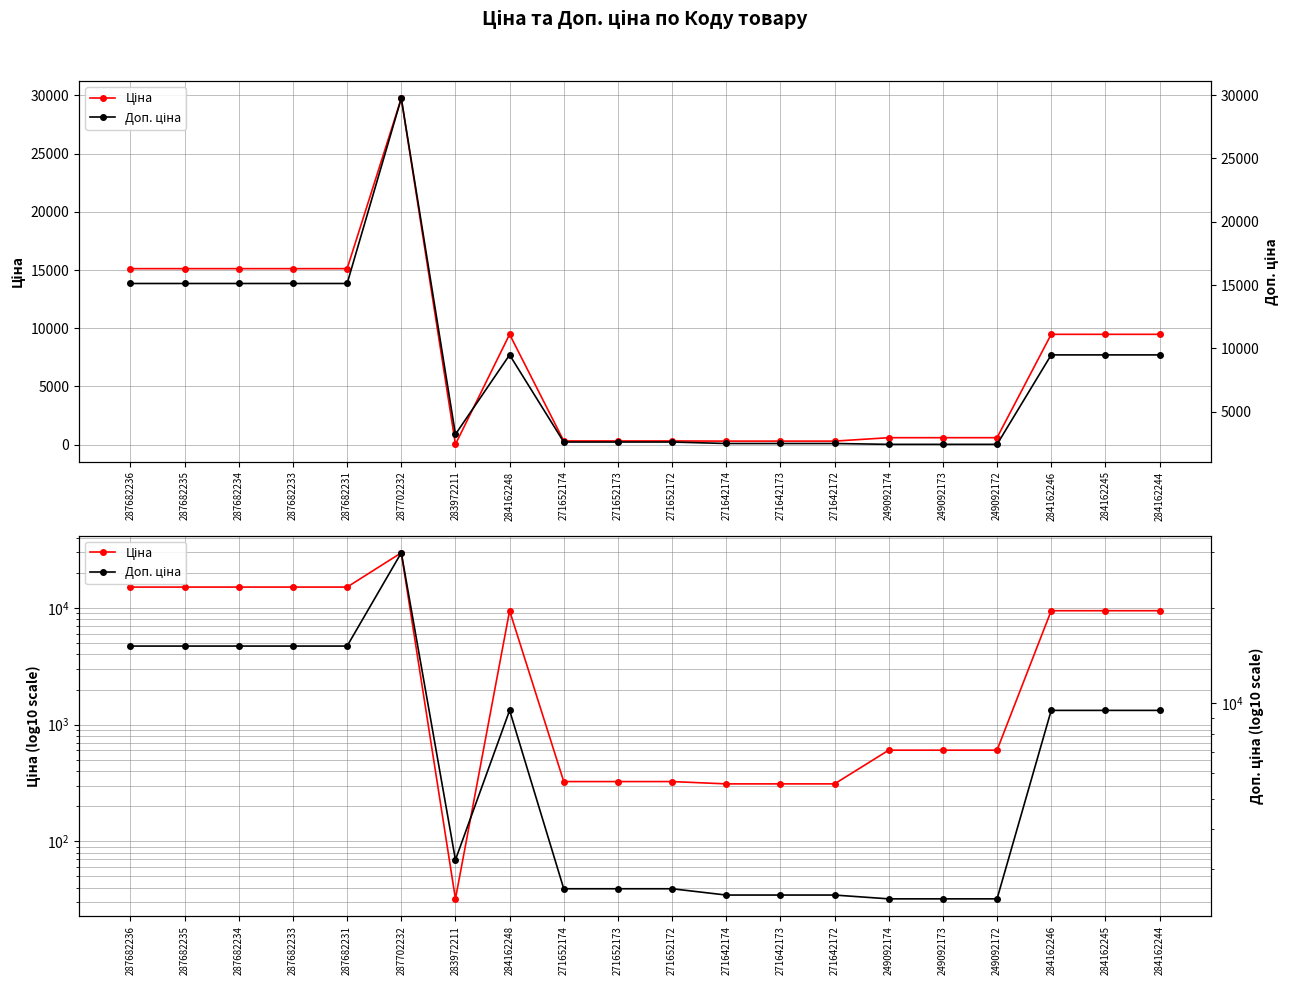

How many interior local peaks does the Ціна series have?

2